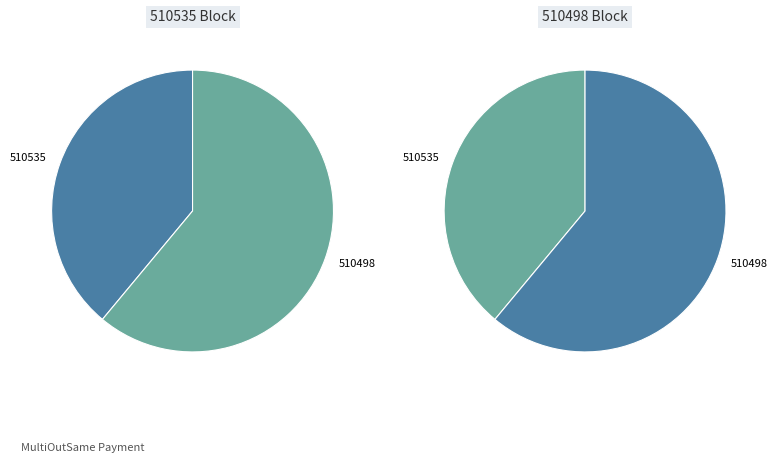

To the nearest percent, what is the difference between the largest and smallest slice percentages?

22%